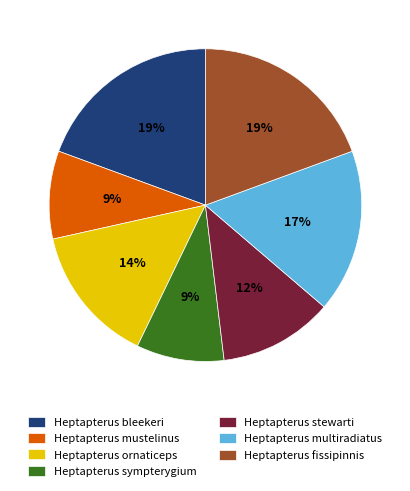

Combined, do Heptapterus ornaticeps and Heptapterus mustelinus account for over 50%?

No